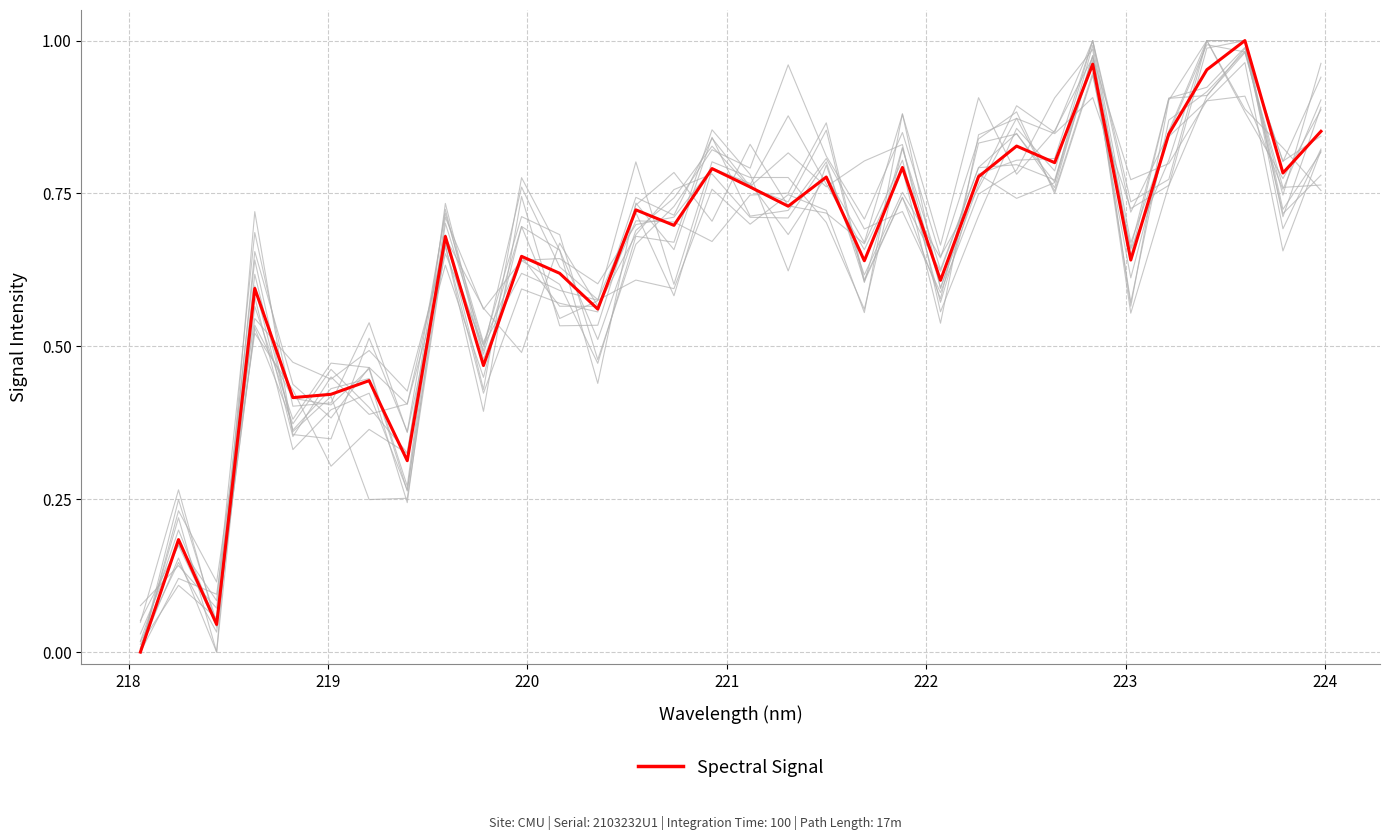

How many data points does each series have?

32